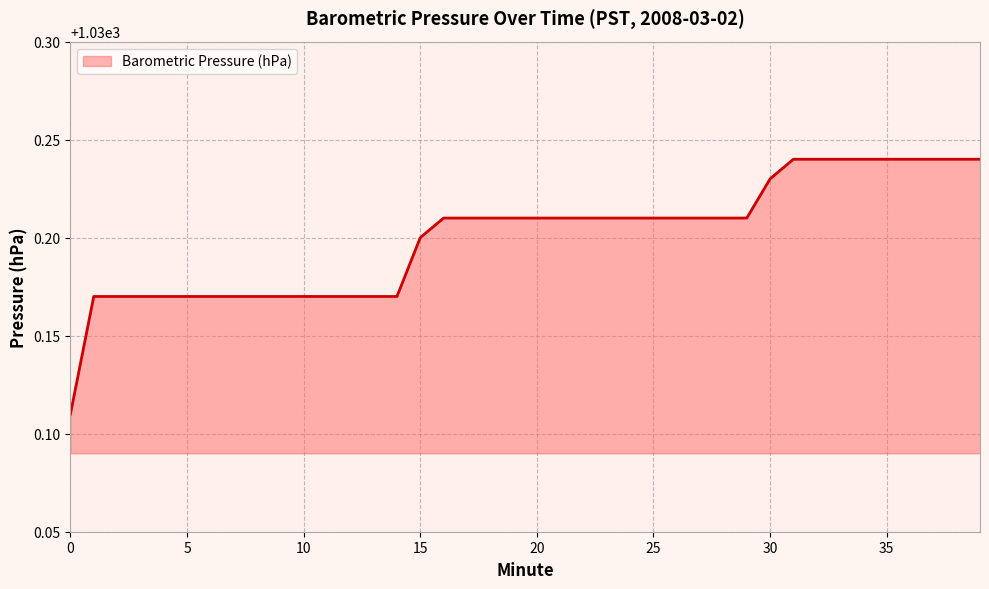

Rank the categories by value from lowest to highest.

0, 1, 2, 3, 4, 5, 6, 7, 8, 9, 10, 11, 12, 13, 14, 15, 16, 17, 18, 19, 20, 21, 22, 23, 24, 25, 26, 27, 28, 29, 30, 31, 32, 33, 34, 35, 36, 37, 38, 39